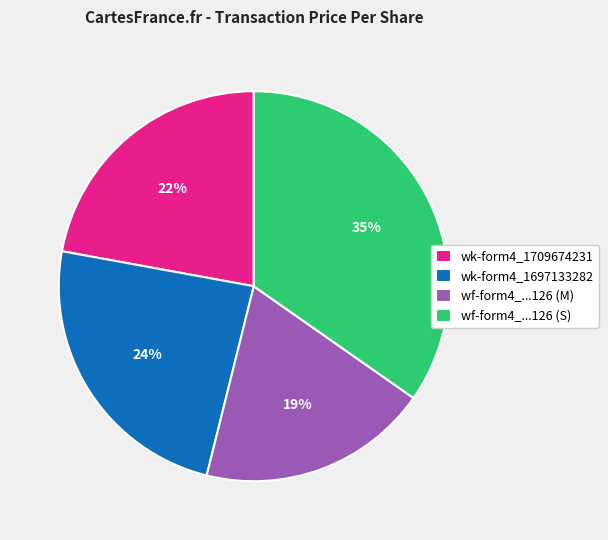

To the nearest percent, what is the difference between the largest and smallest slice percentages?

16%